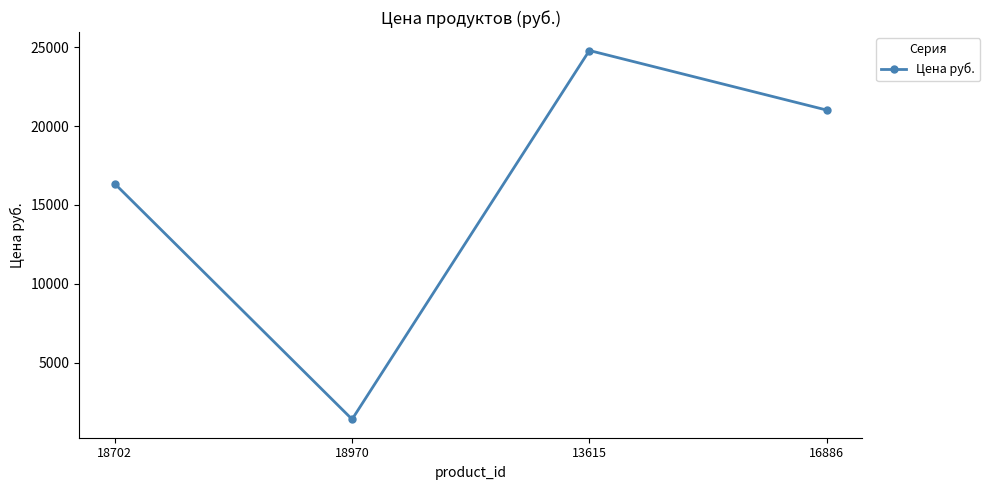

How many lines are shown in the chart?

1